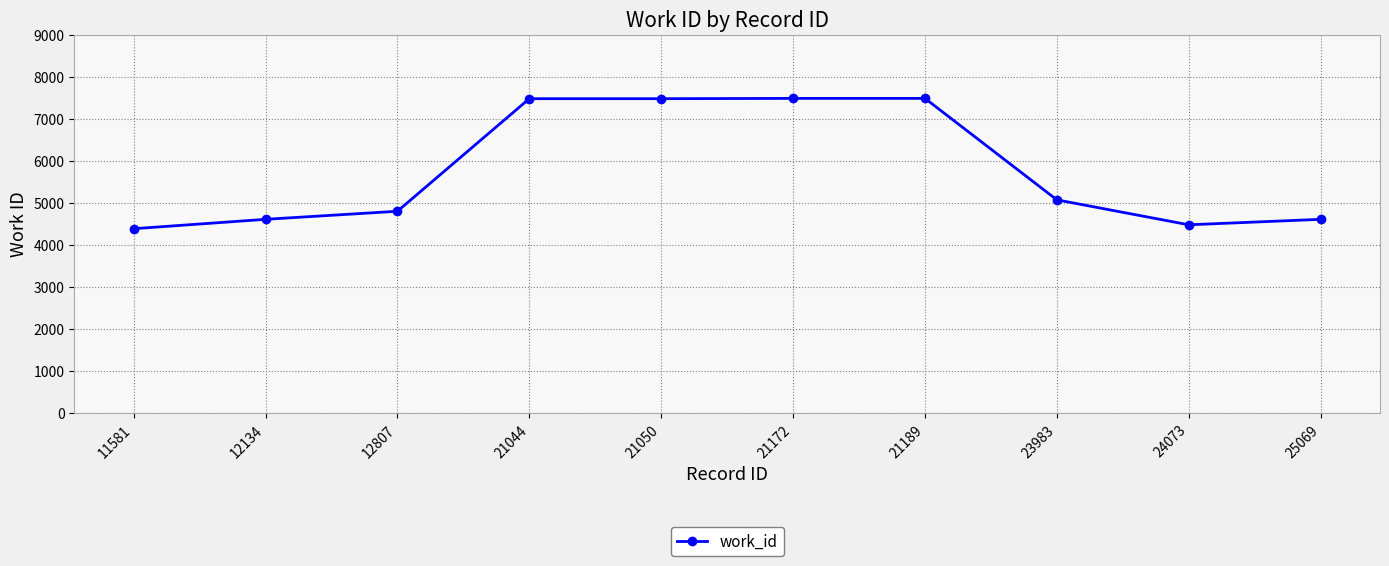

What is the ratio of the value at 24073 to the value at 21050?

0.6